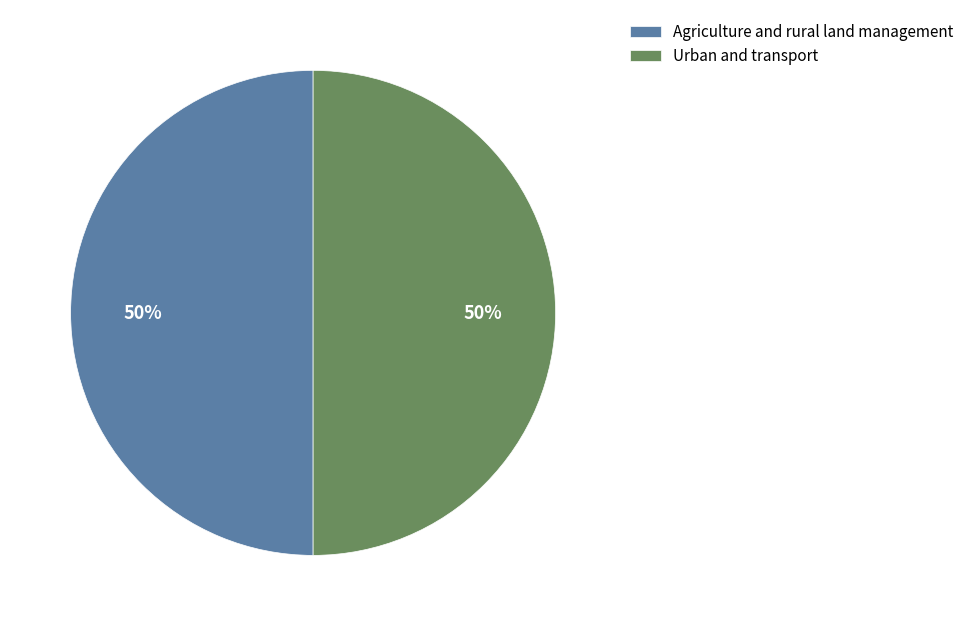

How many segments does this pie chart have?

2